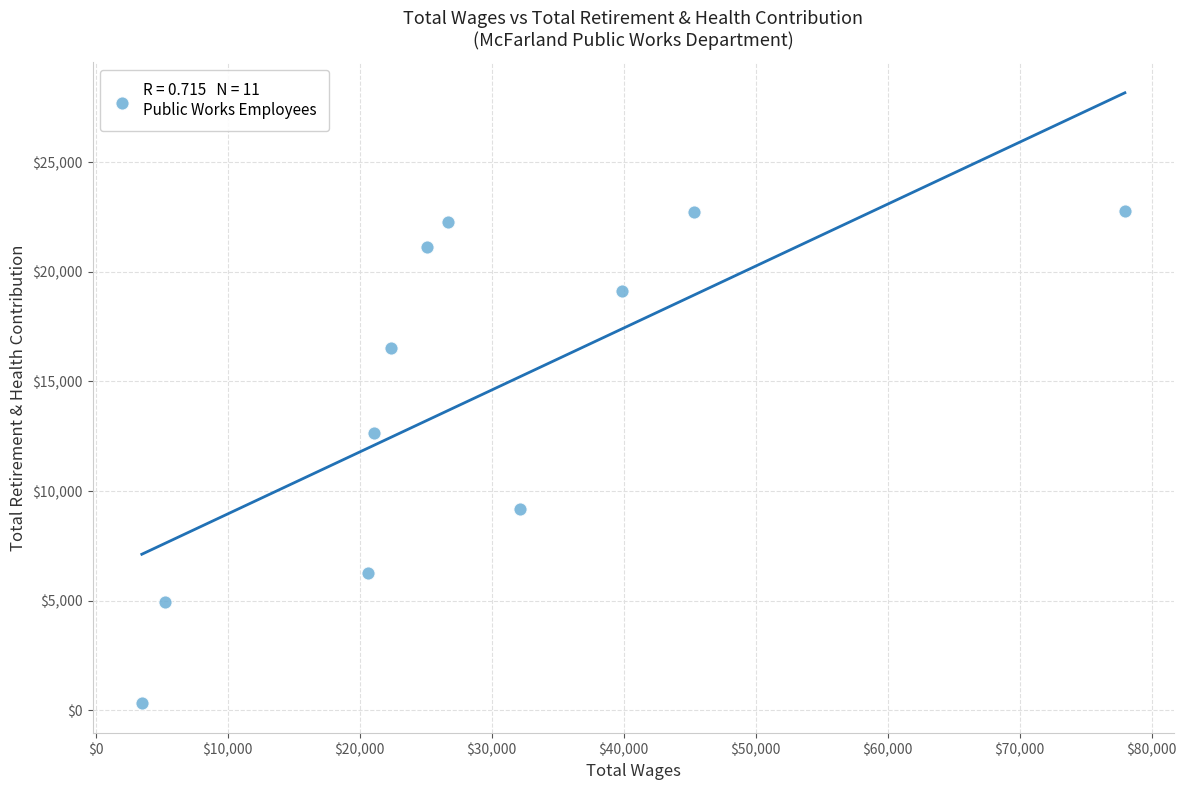

What is the average X value?

29093